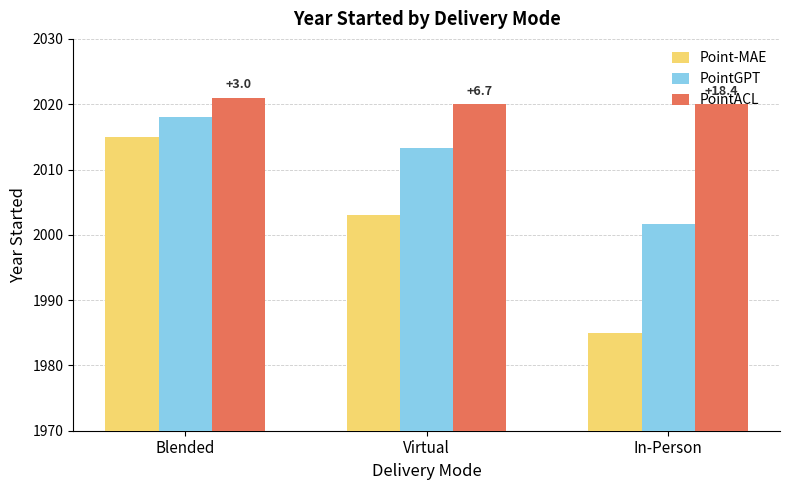

What is the minimum value shown in the chart?

1985.0